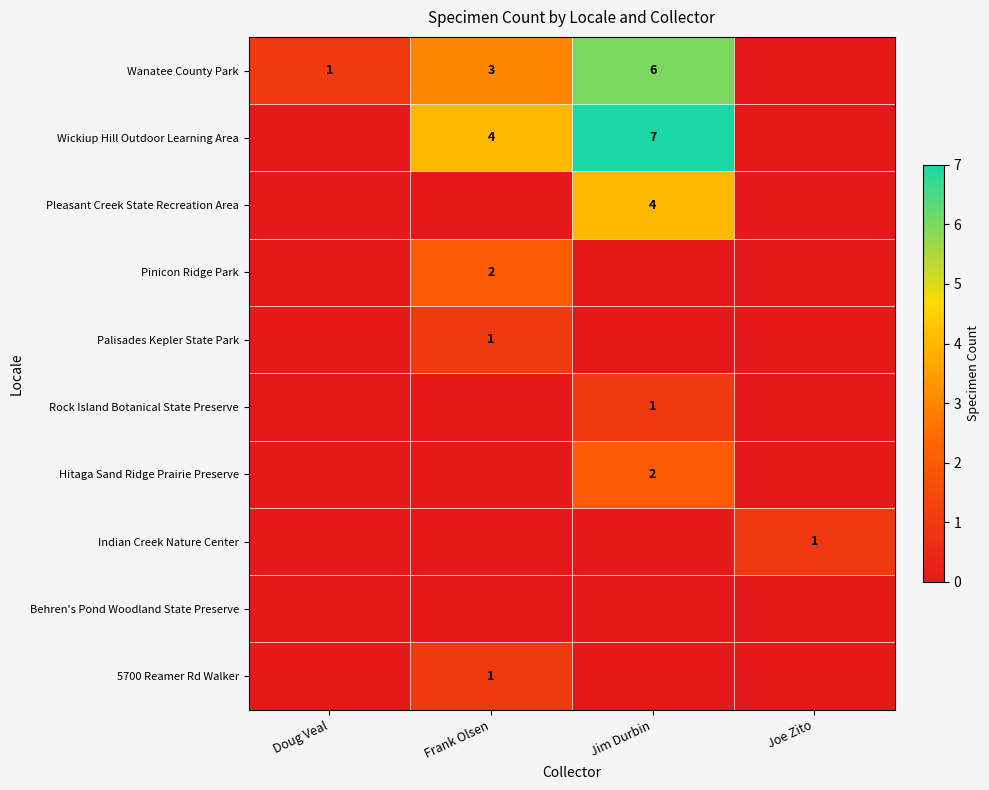

The Hitaga Sand Ridge Prairie Preserve series shows 2 at Jim Durbin. True or false?

True